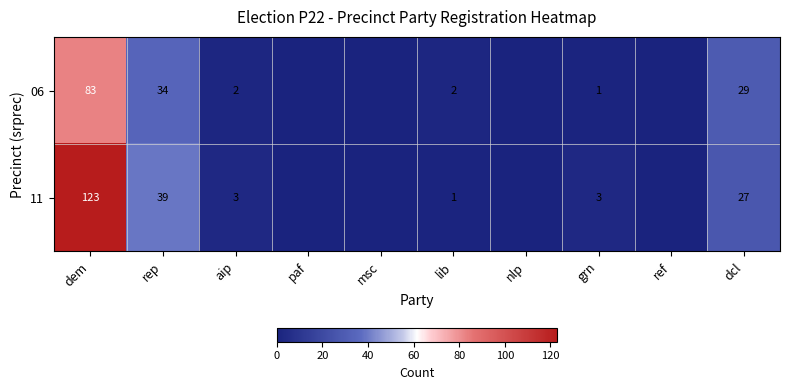

Rank the series at aip from lowest to highest value.

06, 11